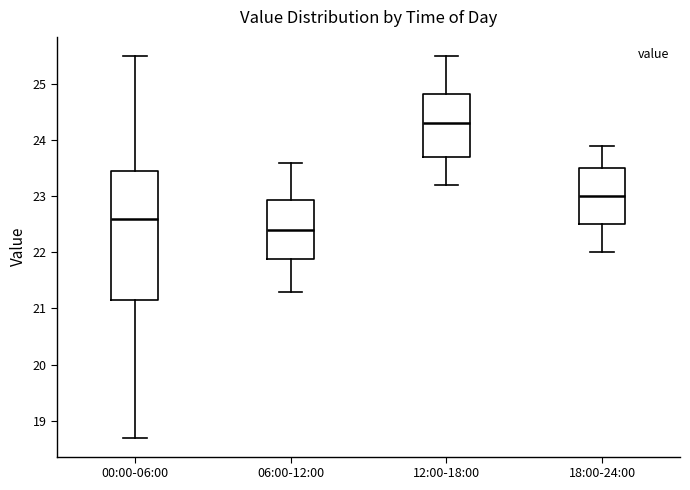

Which box is the tallest, from its lower edge to its upper edge?

00:00-06:00